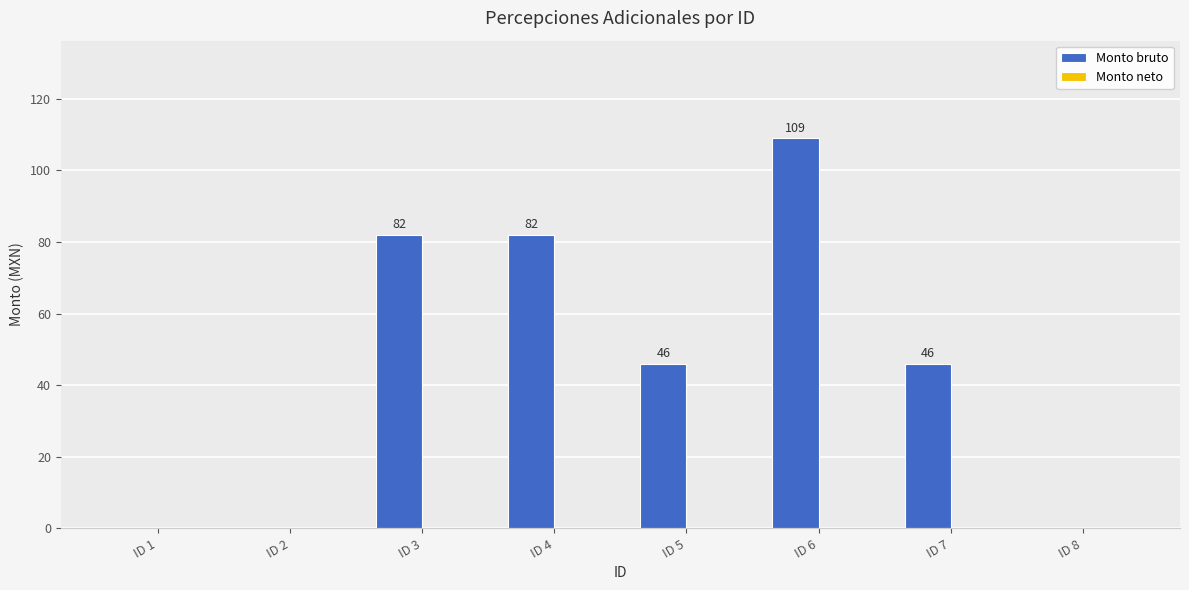

Between ID 5 and ID 4, which is larger?

ID 4